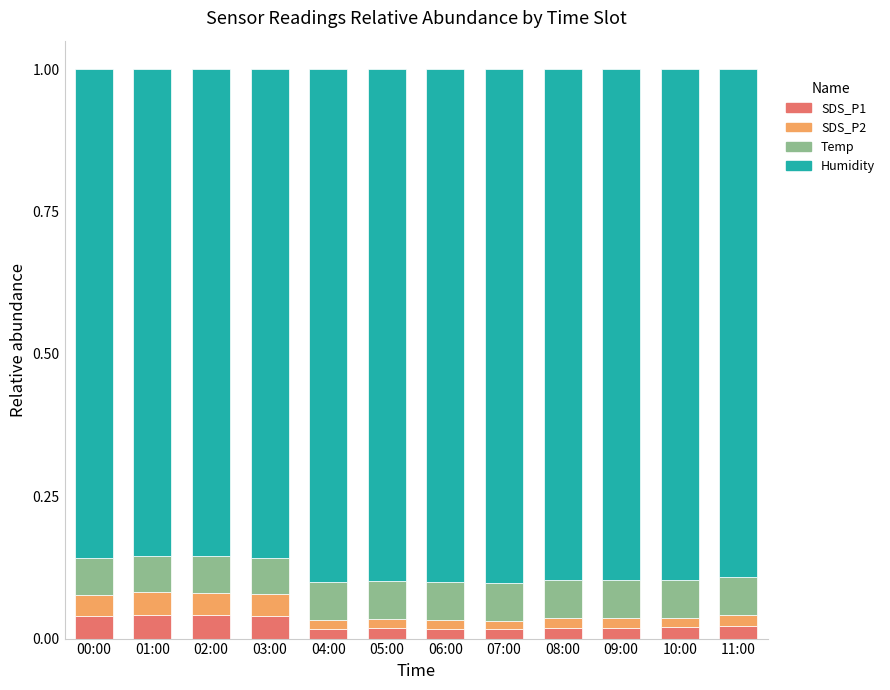

What is the total value across all series at 02:00?

1.0